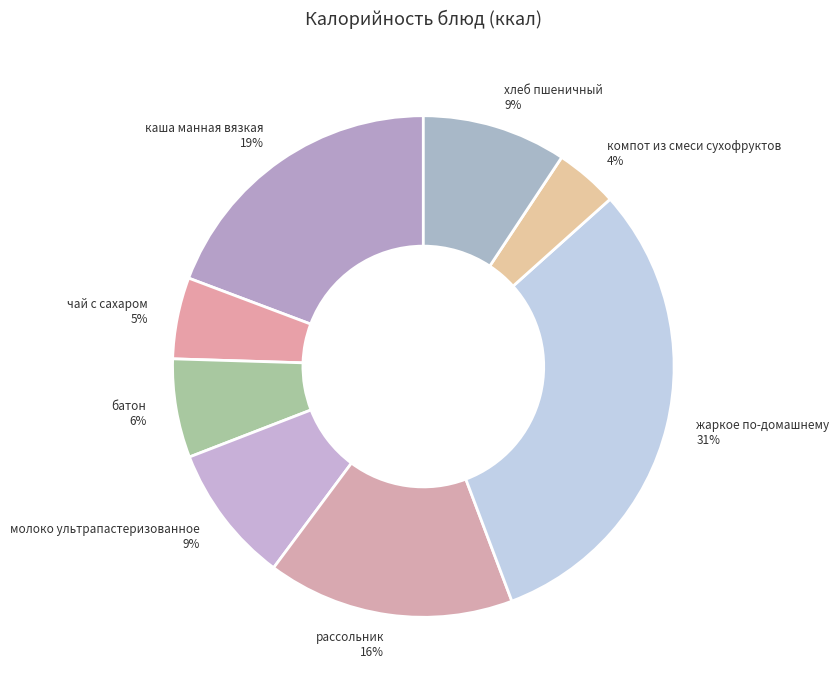

Is it true that компот из смеси сухофруктов is 4% of the pie?

True